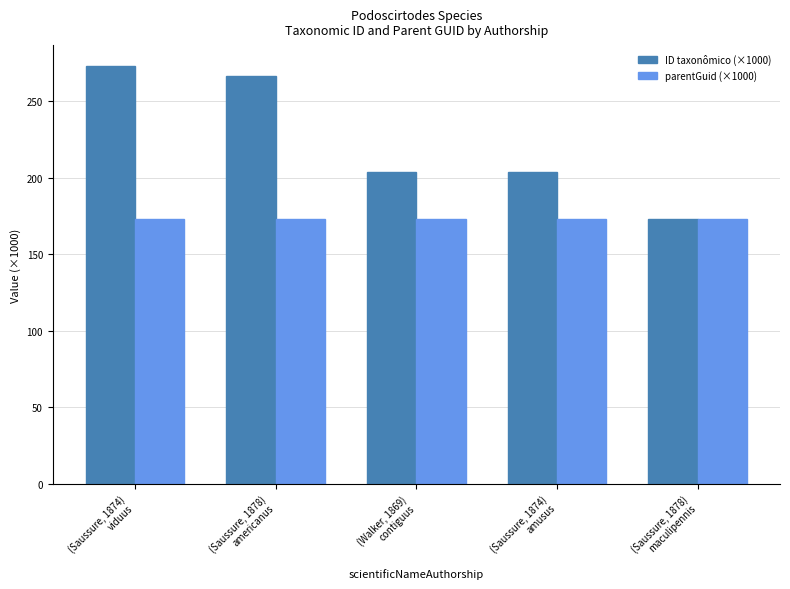

How many bars are there in total?

10